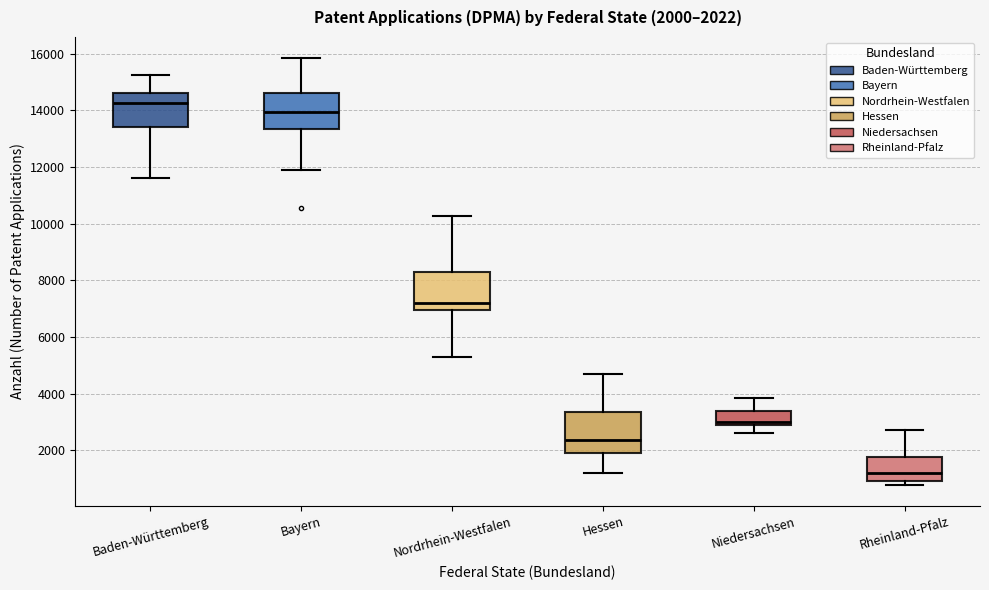

Which box's median line is the lowest?

Rheinland-Pfalz